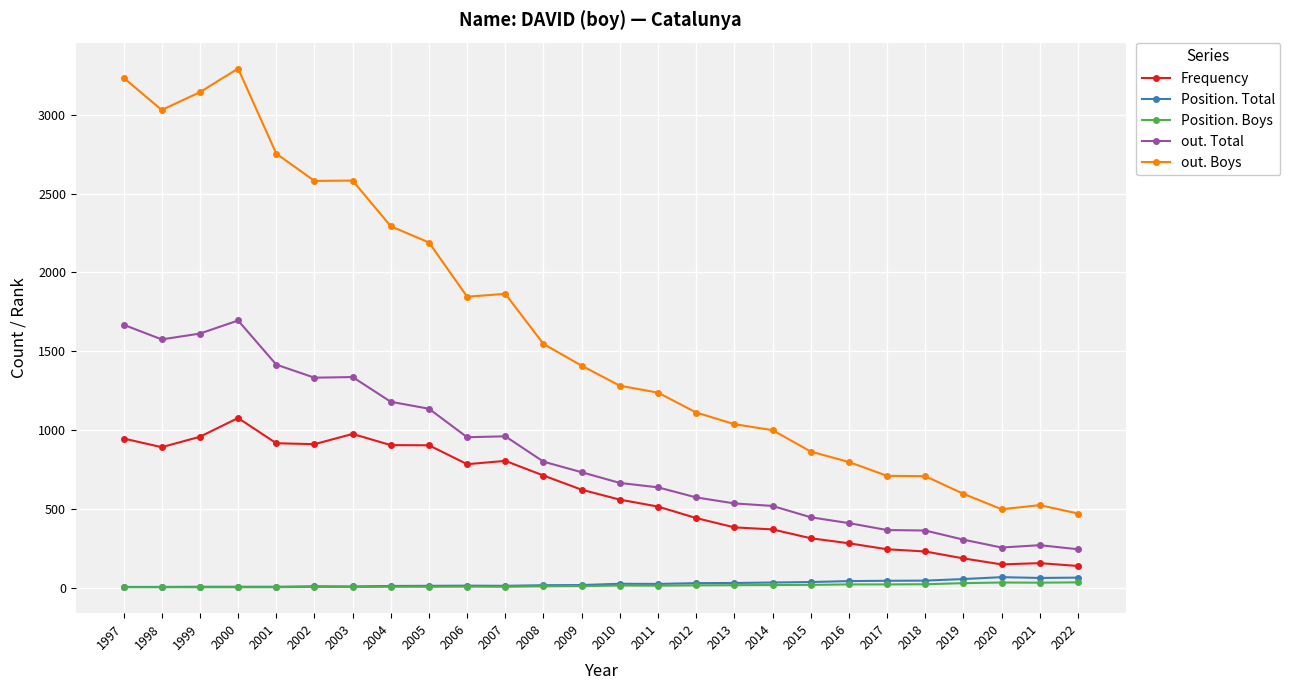

What are all the series names shown in the legend?

Frequency, Position. Total, Position. Boys, out. Total, out. Boys